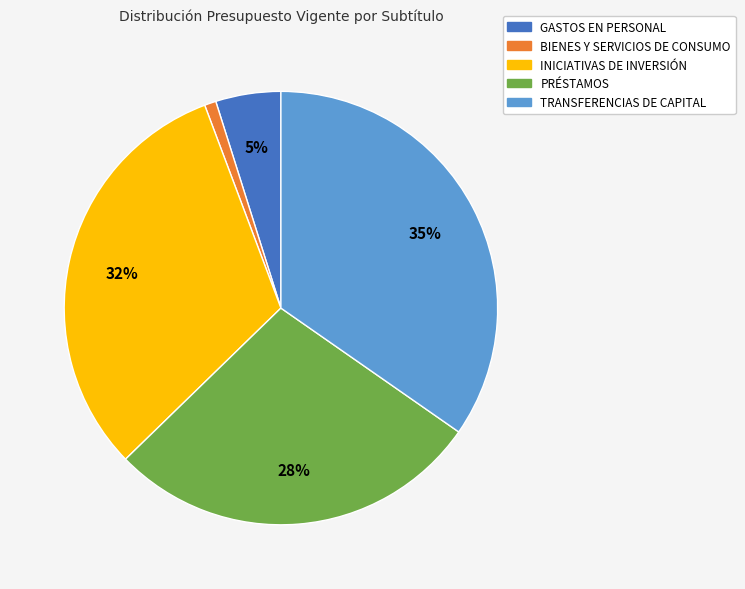

Is there any slice that represents more than half of the pie?

No